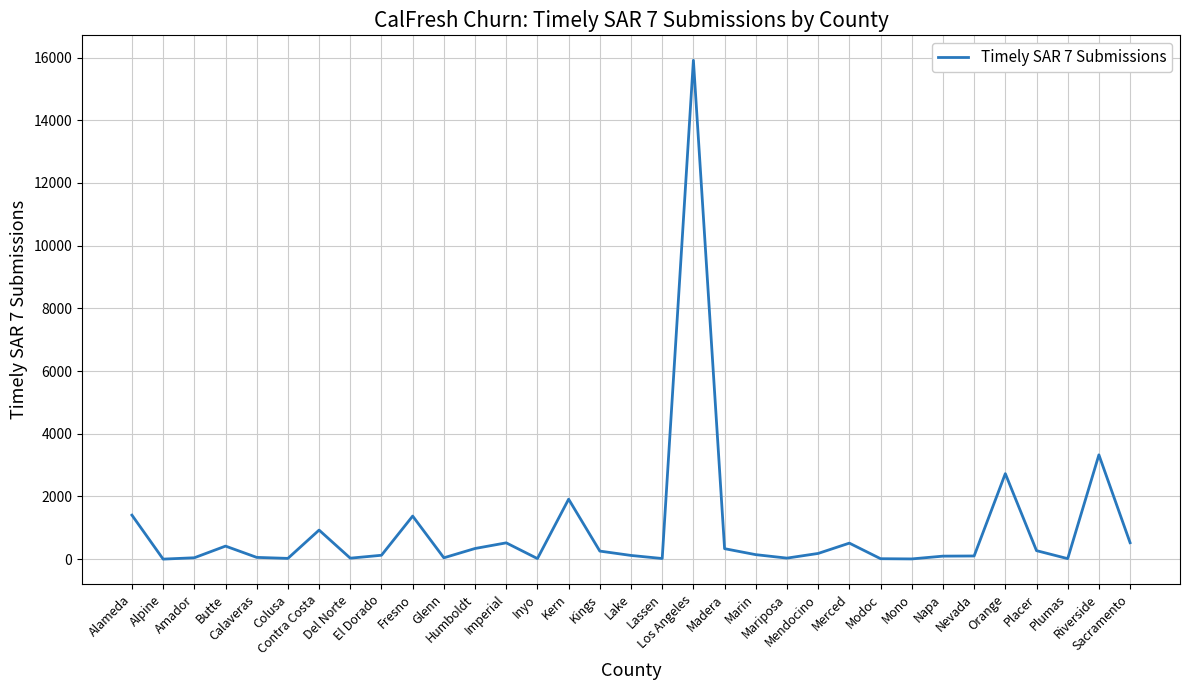

Read the value at Mendocino.

182